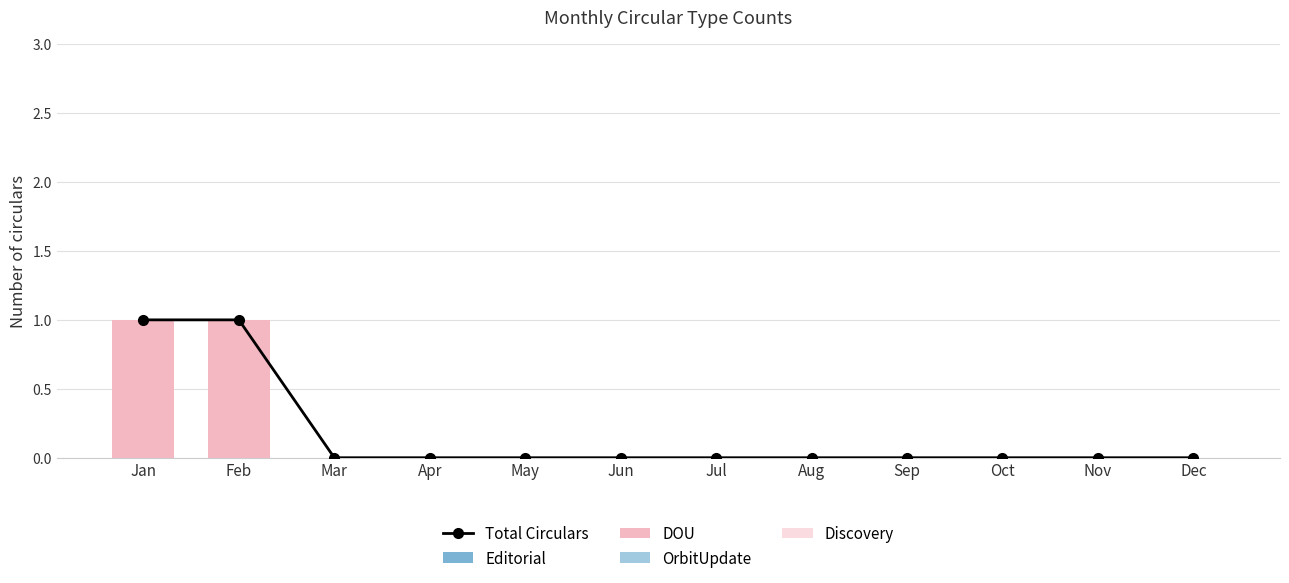

Is it true that OrbitUpdate equals 0 at Mar?

True